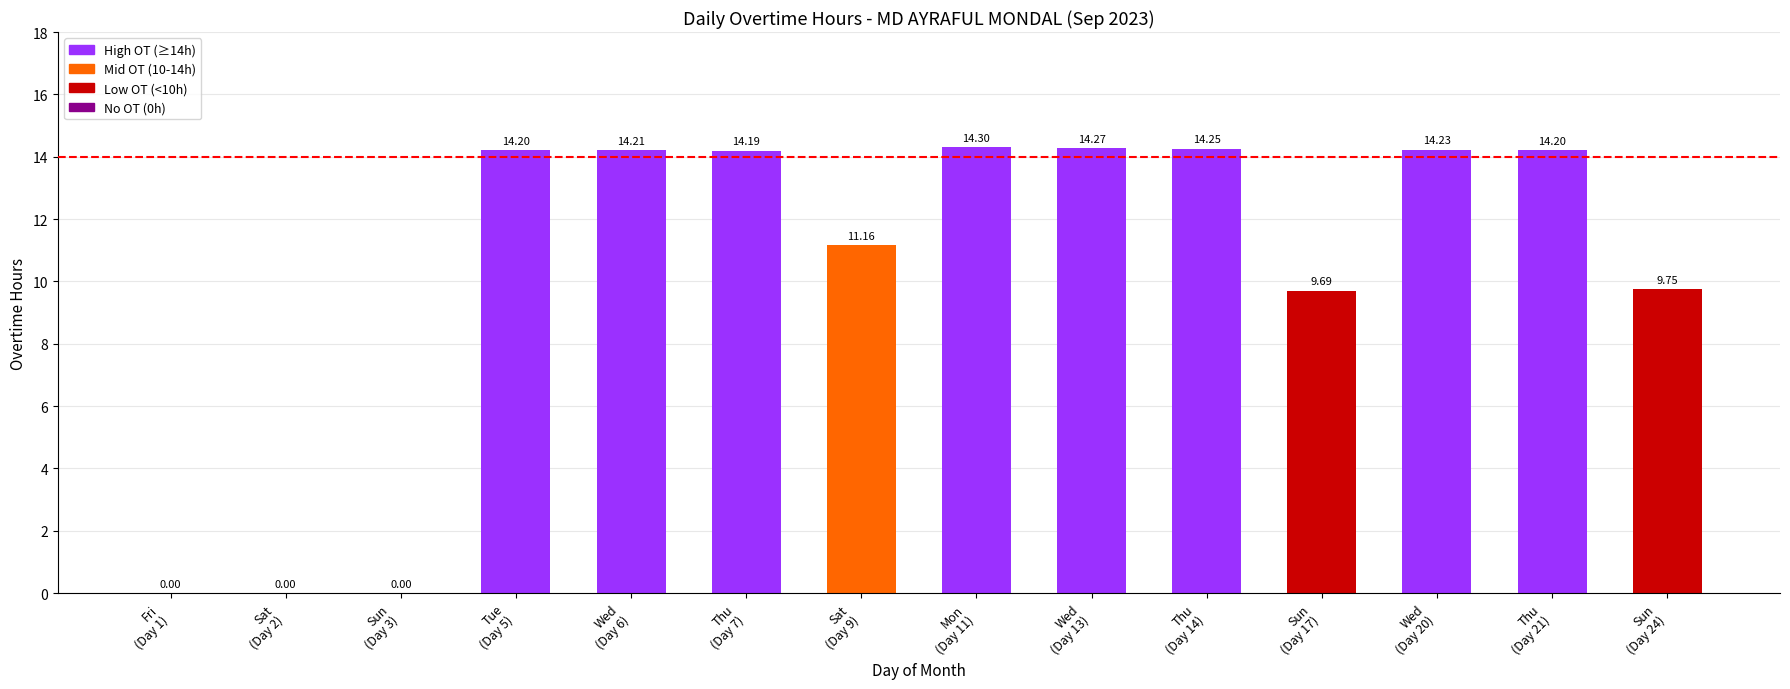

Reading left to right, extract all data points from this chart.

Fri
(Day 1)=0.0	Sat
(Day 2)=0.0	Sun
(Day 3)=0.0	Tue
(Day 5)=14.2	Wed
(Day 6)=14.2	Thu
(Day 7)=14.2	Sat
(Day 9)=11.2	Mon
(Day 11)=14.3	Wed
(Day 13)=14.3	Thu
(Day 14)=14.2	Sun
(Day 17)=9.7	Wed
(Day 20)=14.2	Thu
(Day 21)=14.2	Sun
(Day 24)=9.8